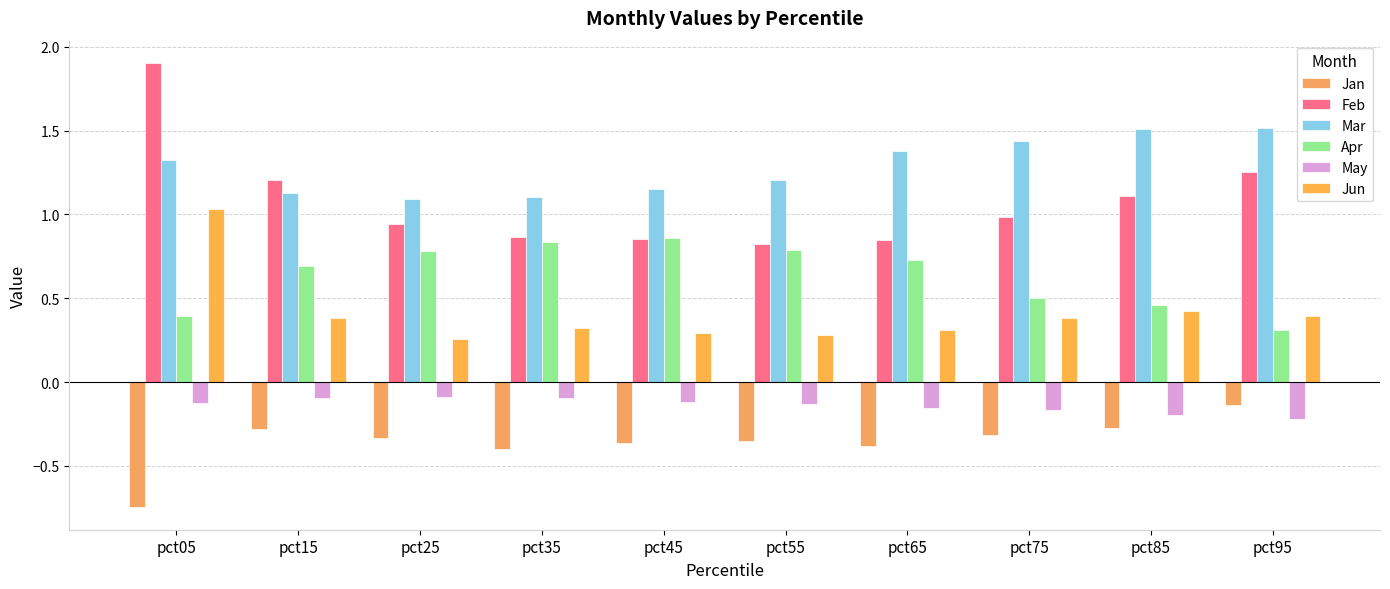

How many bars are there in total?

60